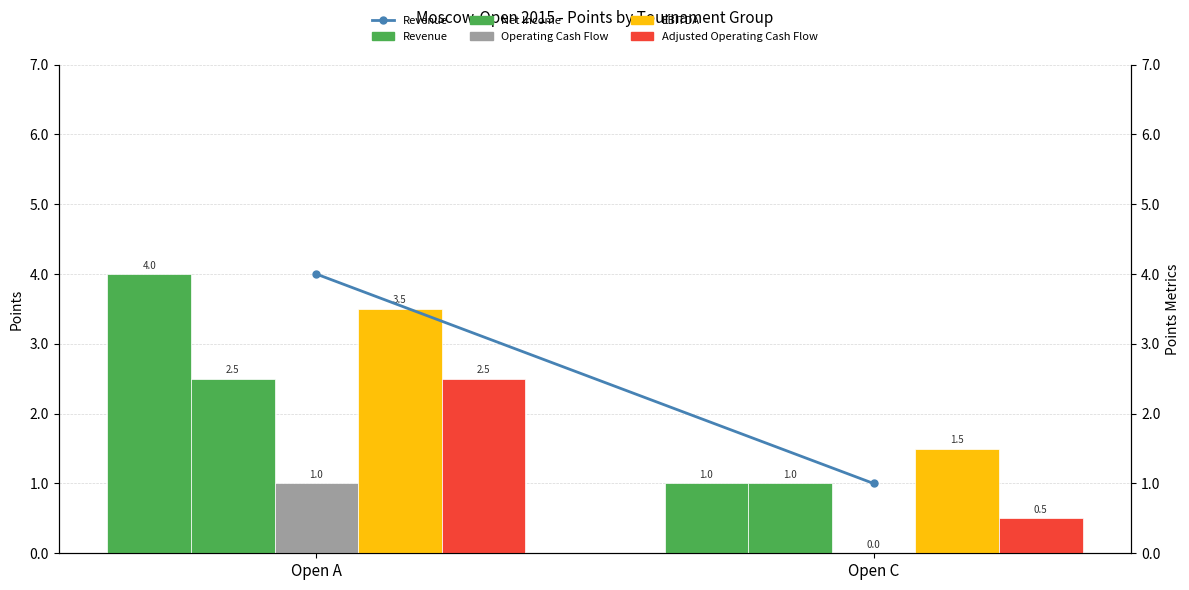

What is the maximum value for Revenue (line)?

4.0